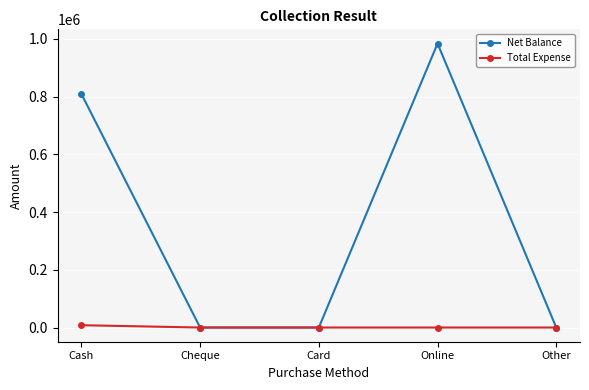

Is it true that Total Expense equals 0 at Other?

True